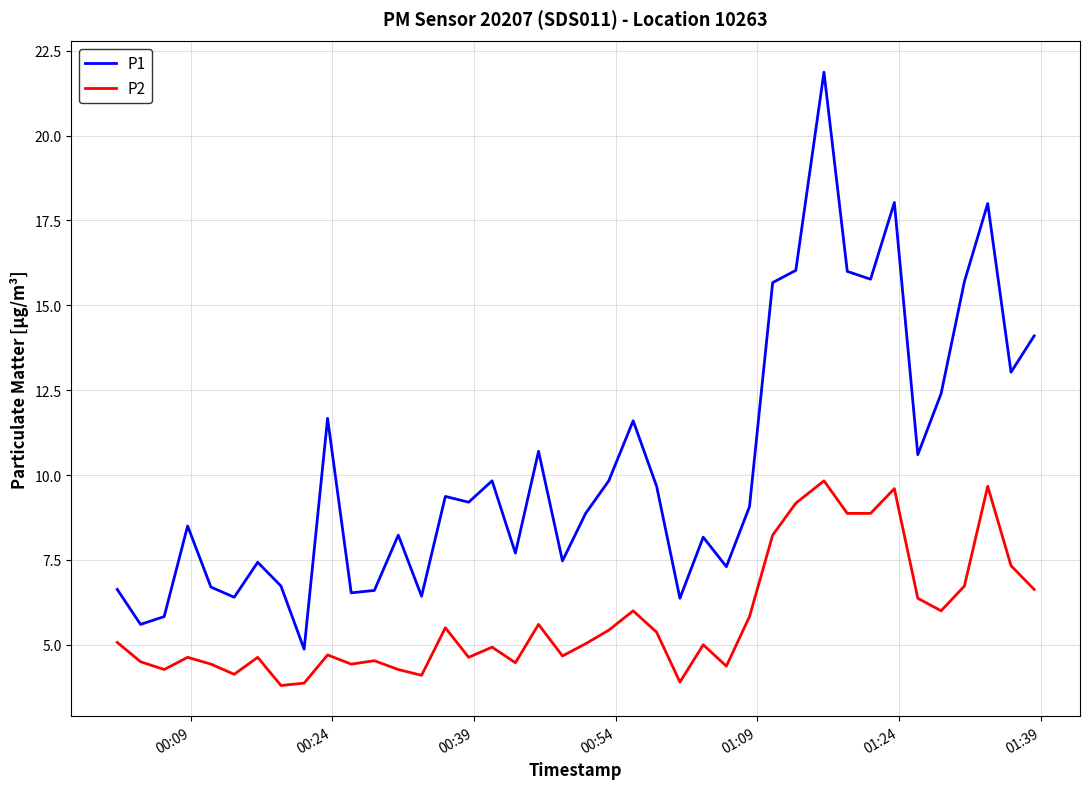

True or false: P1 and P2 intersect in this chart.

False